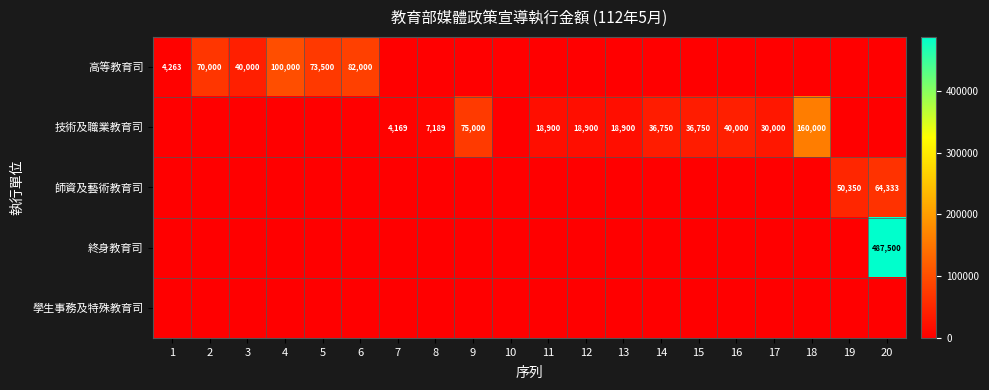

The value of 技術及職業教育司 at 14 is 36750. True or false?

True